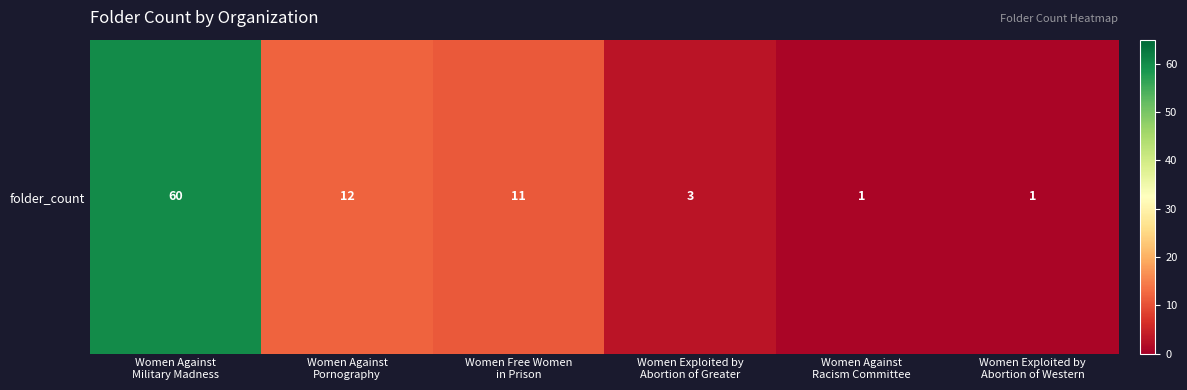

Which category has the lowest value across all series?

Women Against
Racism Committee